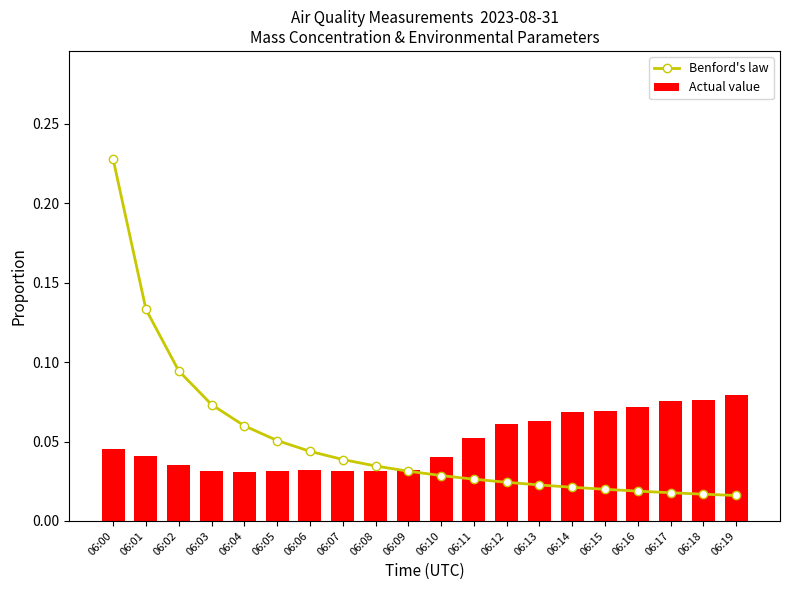

Reading left to right, transcribe all the data shown in this chart.

Benford's law: 0.2	0.1	0.1	0.1	0.1	0.1	0.0	0.0	0.0	0.0	0.0	0.0	0.0	0.0	0.0	0.0	0.0	0.0	0.0	0.0
Actual value: 0.0	0.0	0.0	0.0	0.0	0.0	0.0	0.0	0.0	0.0	0.0	0.1	0.1	0.1	0.1	0.1	0.1	0.1	0.1	0.1